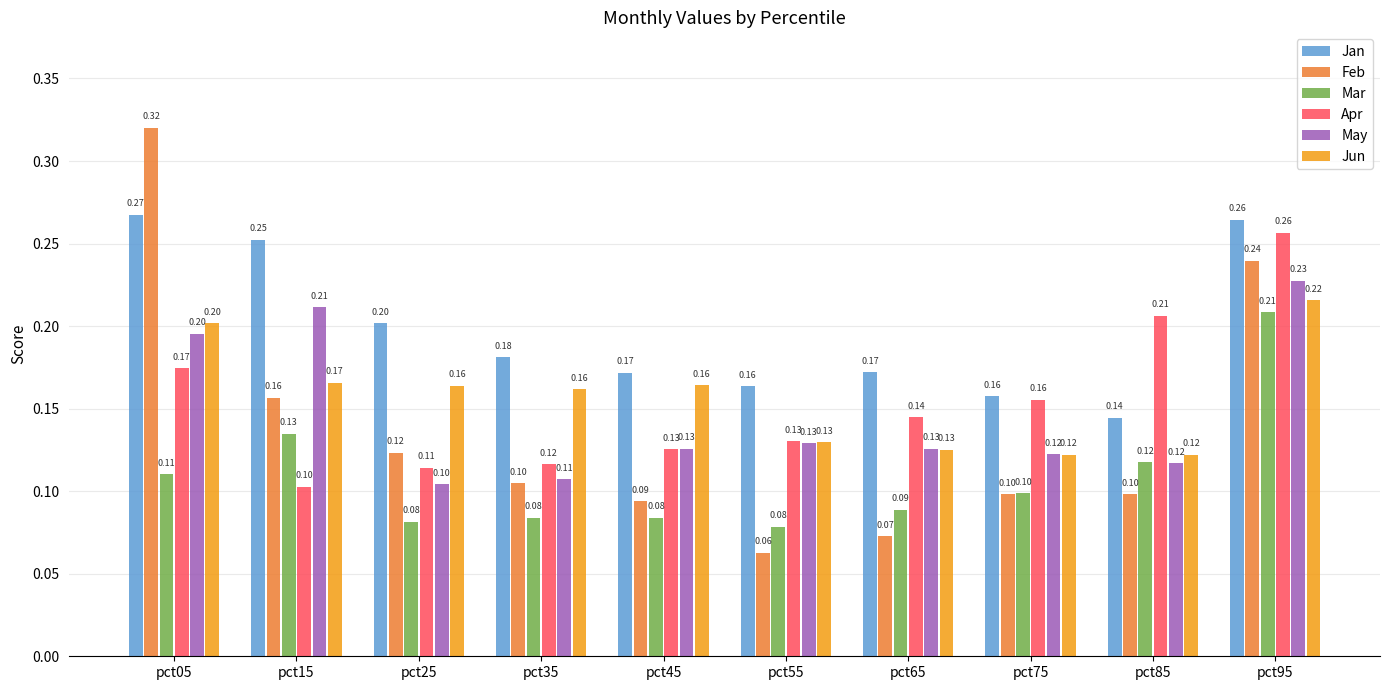

List the series in order of their peak value, highest first.

Feb, Jan, Apr, May, Jun, Mar